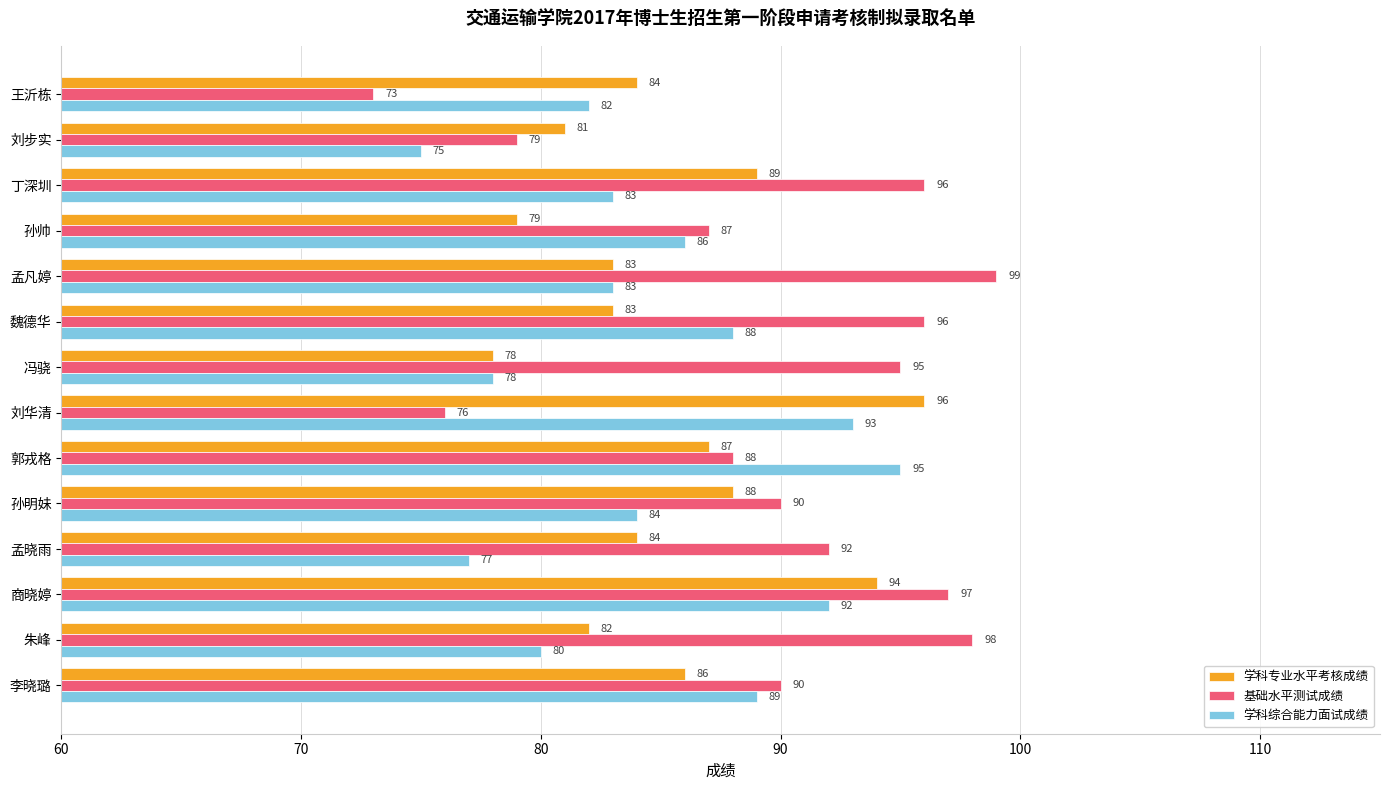

Rank the series at 丁深圳 from highest to lowest value.

基础水平测试成绩, 学科专业水平考核成绩, 学科综合能力面试成绩